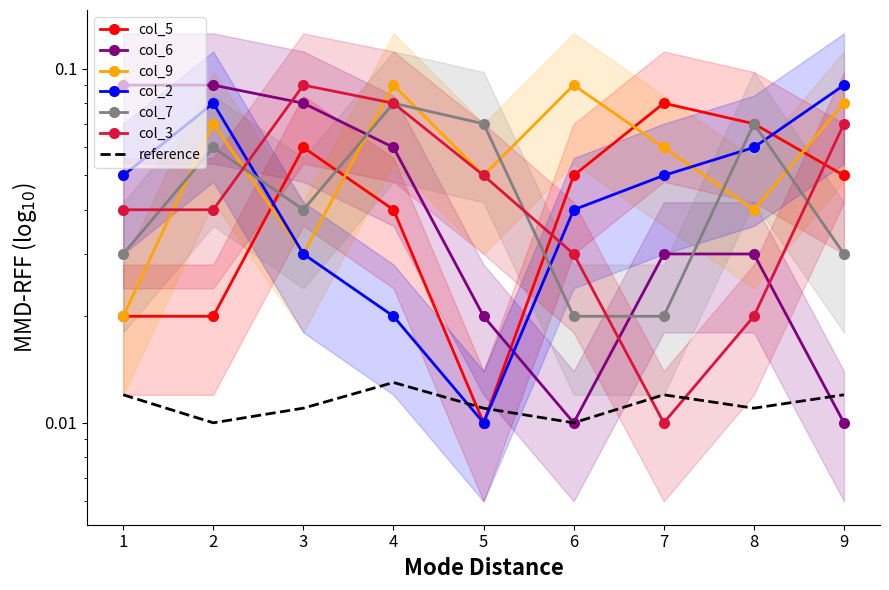

How many categories are shown in the chart?

9